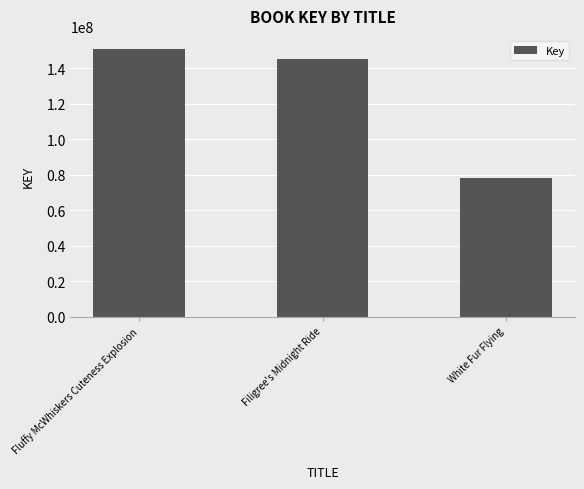

Reading left to right, what are all the values shown in this chart?

Fluffy McWhiskers Cuteness Explosion=150795902	Filigree's Midnight Ride=145456893	White Fur Flying=78141489